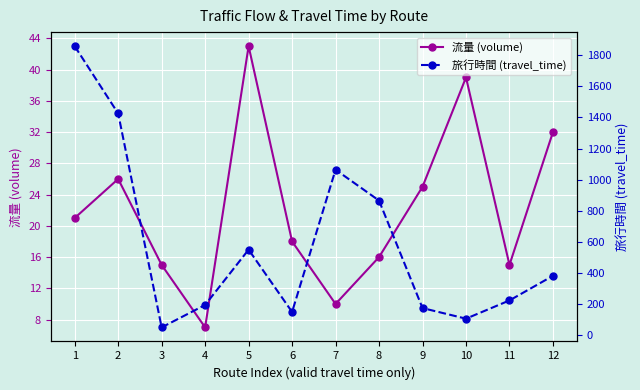

At which category is the sum across all series the highest?

1